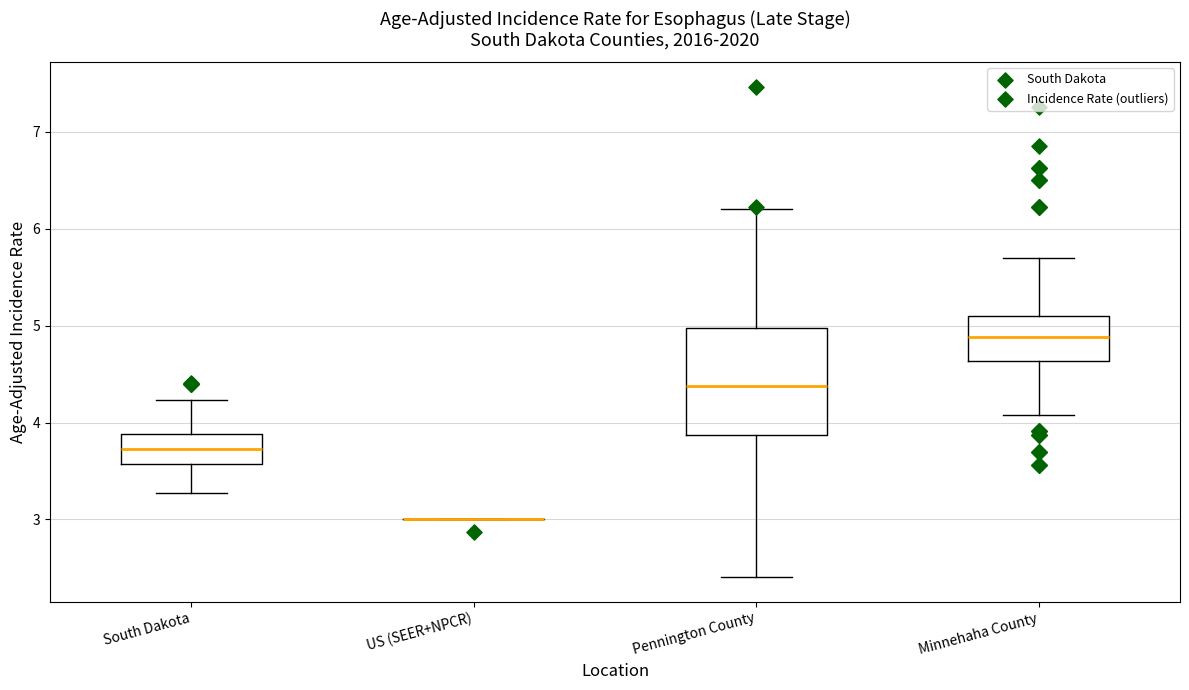

Reading left to right, transcribe this box plot: for each box, give where its median line is, the range the box spans, and where its two whiskers end, as read against the y-axis. The values are not printed on the chart, so give them approximately, as read against the axis.

South Dakota: median 3.7, box 3.6 to 3.9, whiskers 3.3 to 4.2
US (SEER+NPCR): box collapsed to a line at 3.0, whiskers 3.0 to 3.0
Pennington County: median 4.4, box 3.9 to 5.0, whiskers 2.4 to 6.2
Minnehaha County: median 4.9, box 4.6 to 5.1, whiskers 4.1 to 5.7